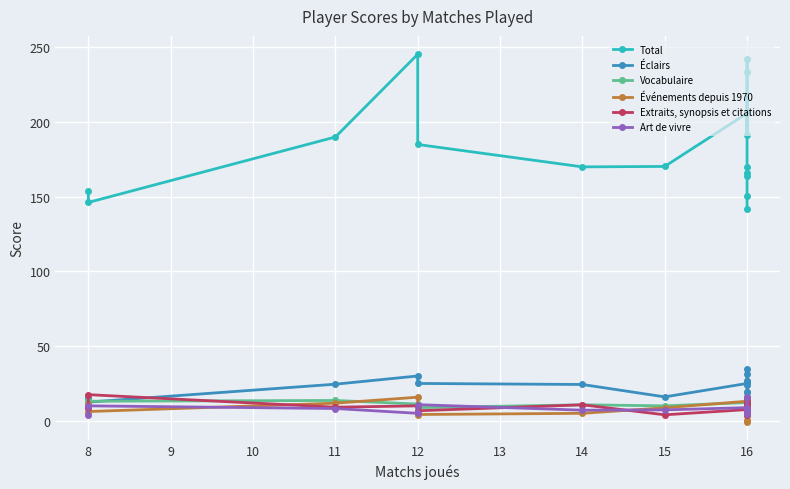

How many values in Événements depuis 1970 are below zero?

1